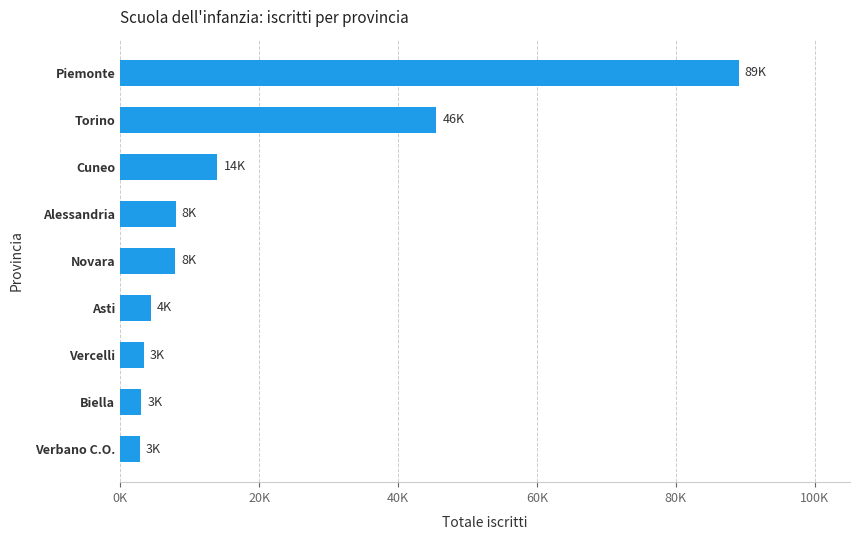

Does the chart contain any negative values?

No